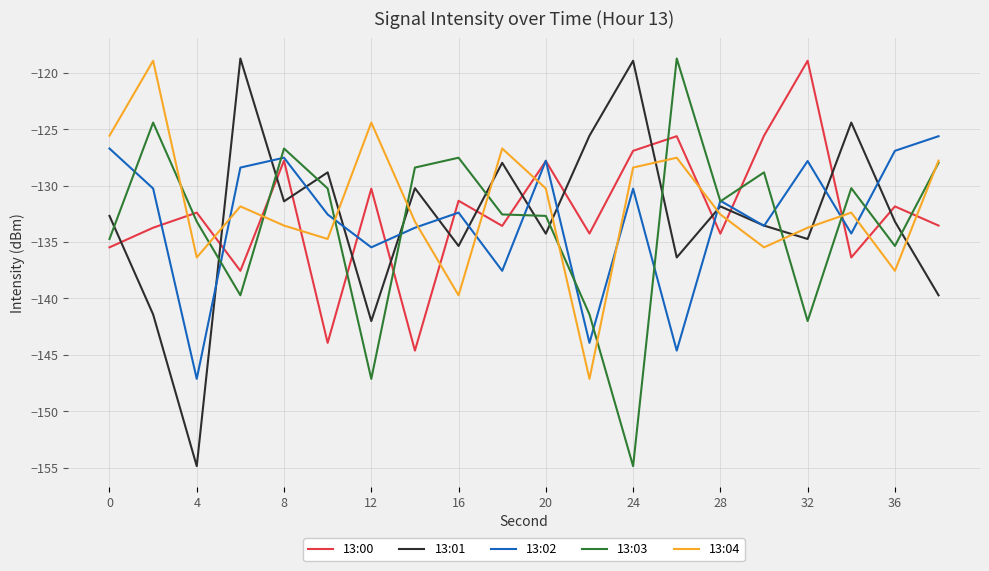

What is the average value of the 13:02 series?

-132.9